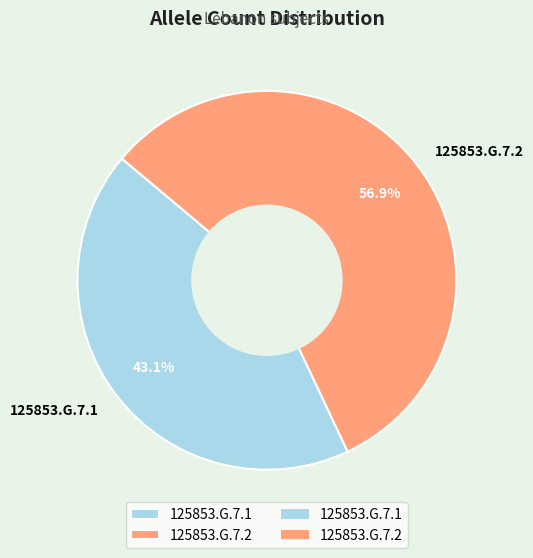

What is the smallest slice in the pie chart?

125853.G.7.1